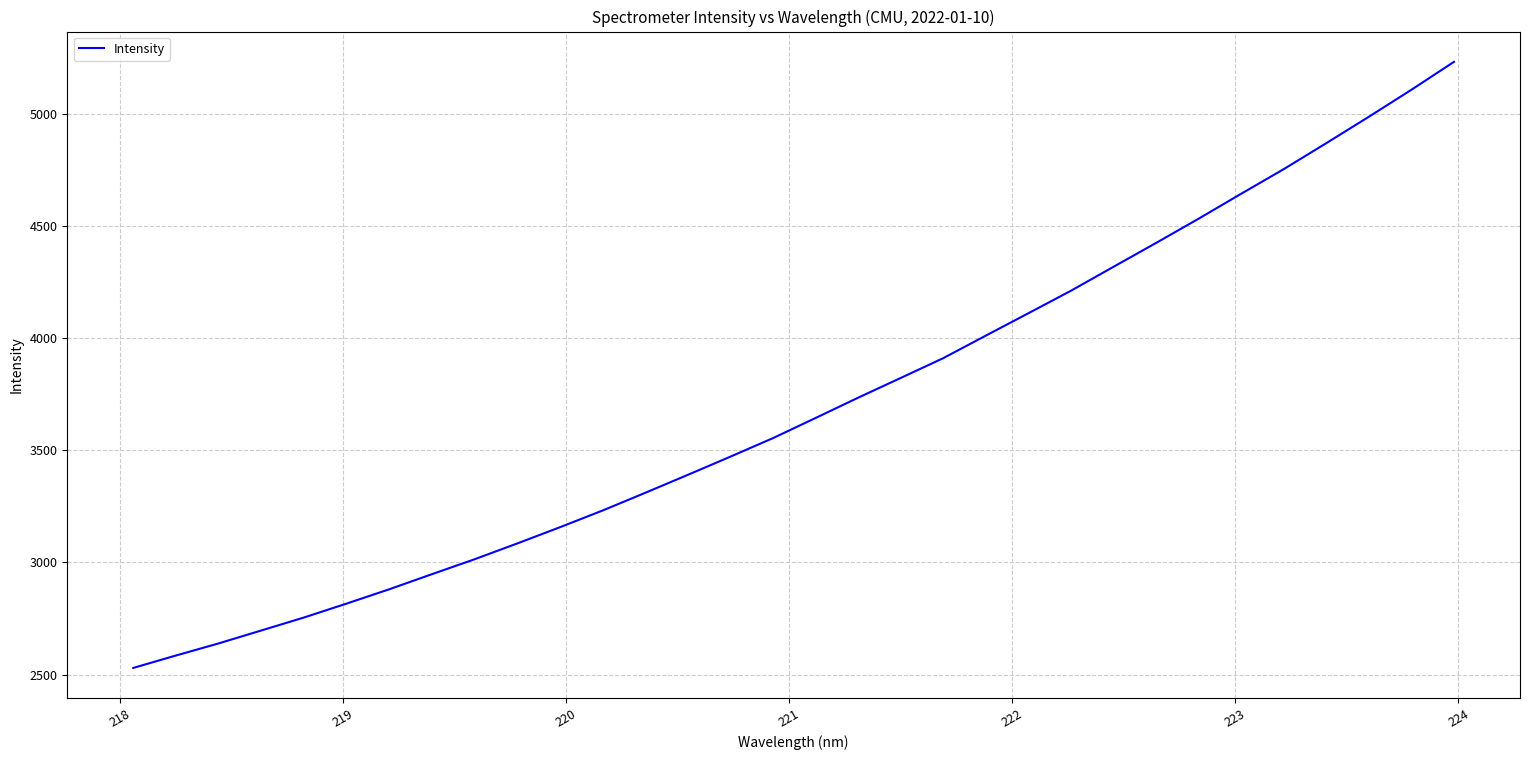

What is the difference between the maximum and minimum values?

2700.8